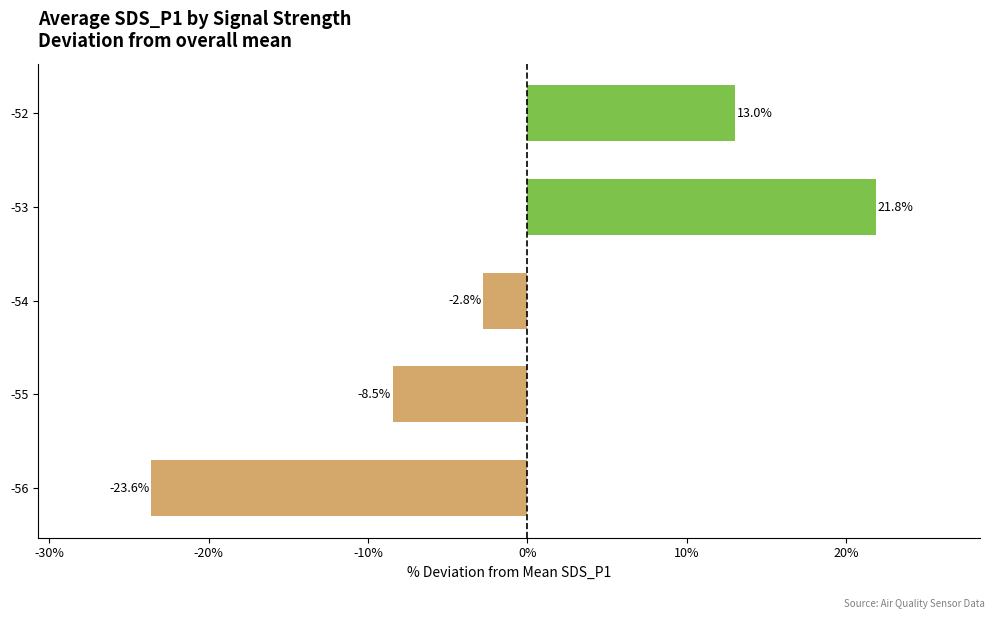

Where is the data nearest to the value 0?

-54